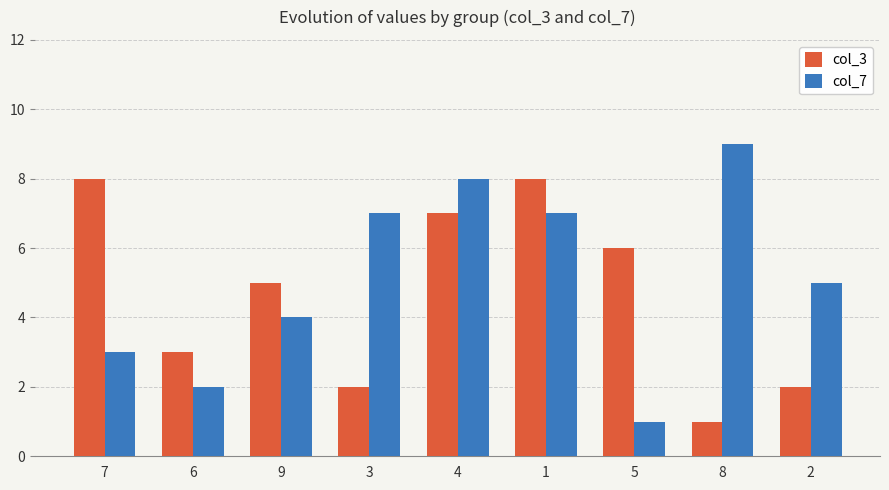

What is the total value across all series at 8?

10